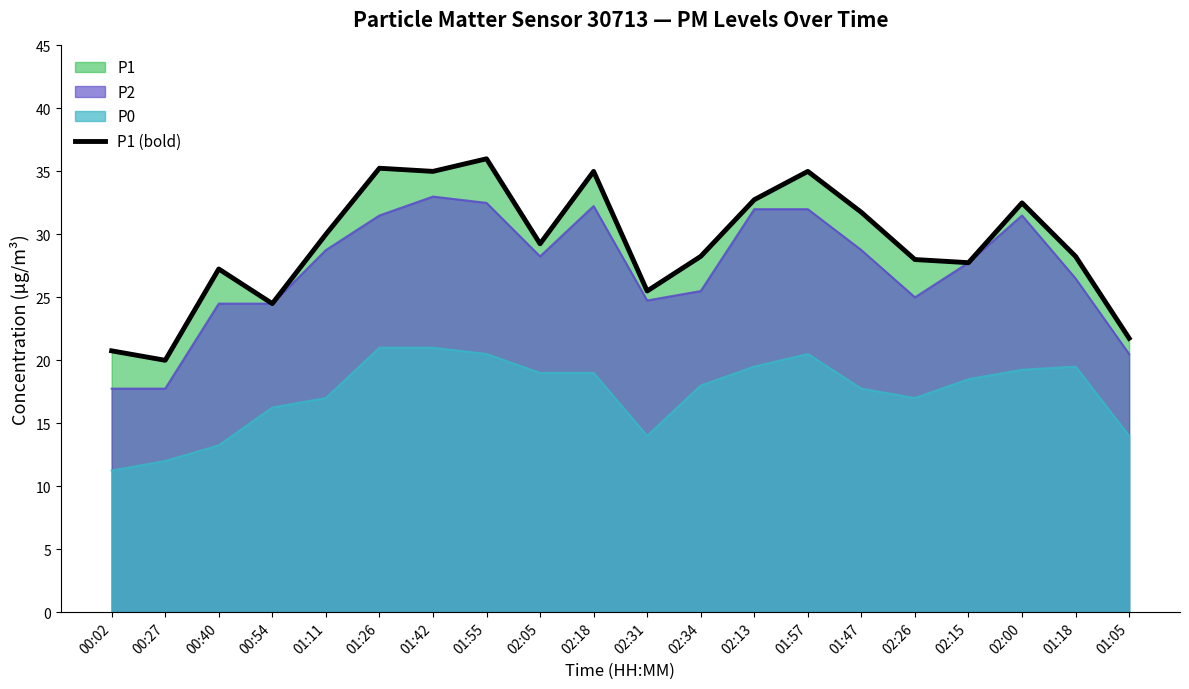

What is the label of the 19th point from the right?

00:27